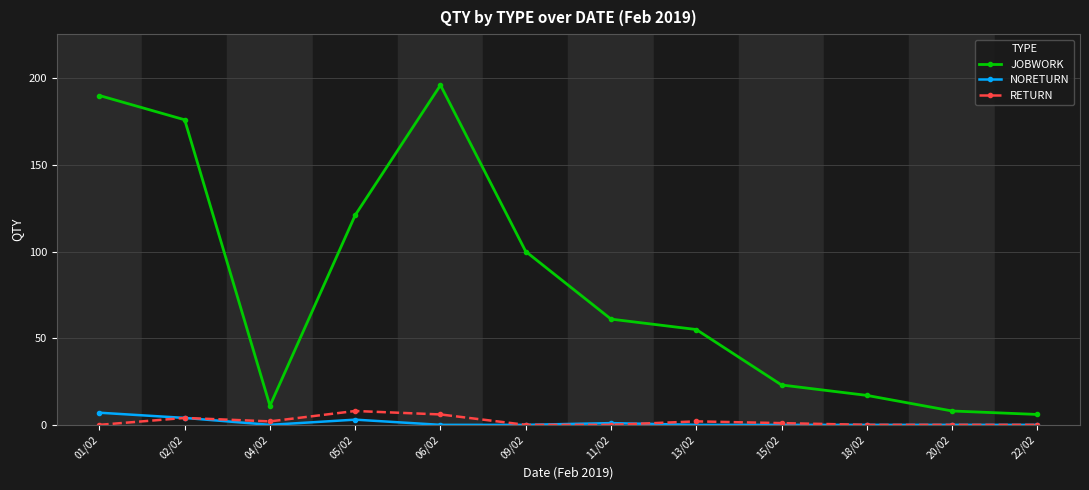

What is the sum of all RETURN values?

23